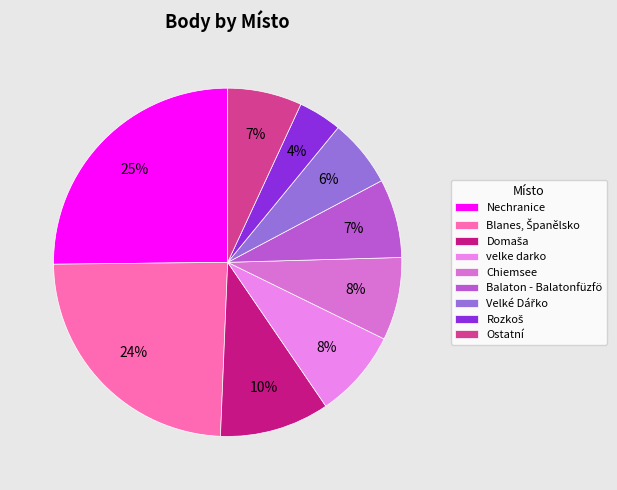

What is the largest slice in the pie chart?

Nechranice